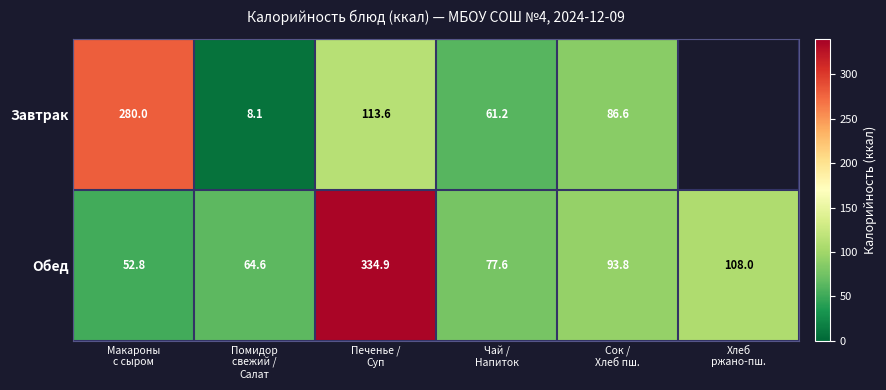

How many data points in Обед are above 93?

3